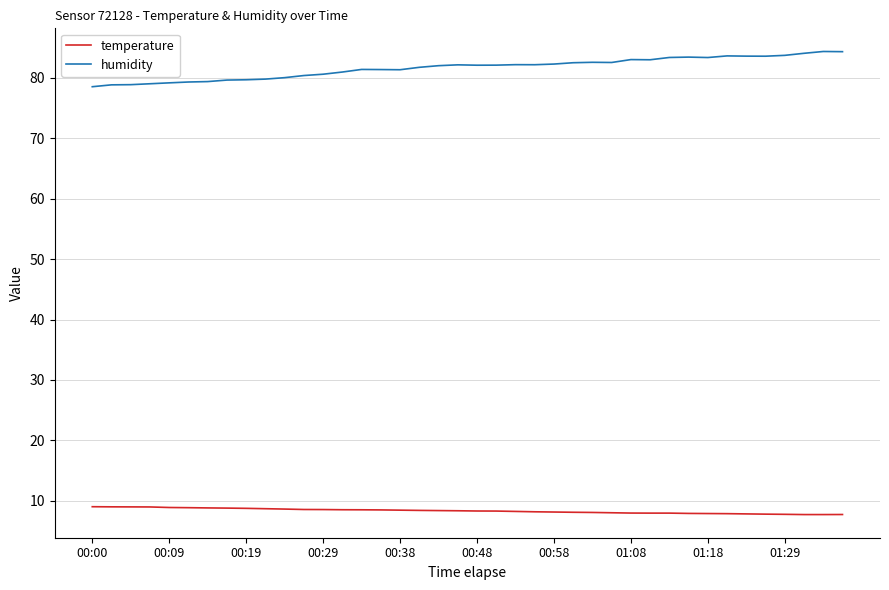

Rank the series by their maximum value, from highest to lowest.

humidity, temperature